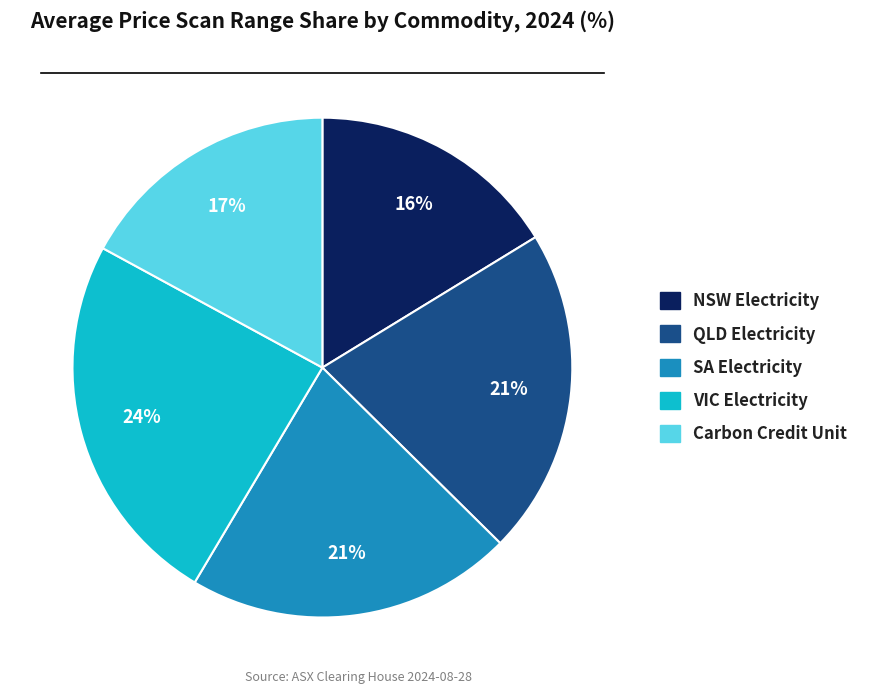

To the nearest percent, what is the difference between the largest and smallest slice percentages?

8%